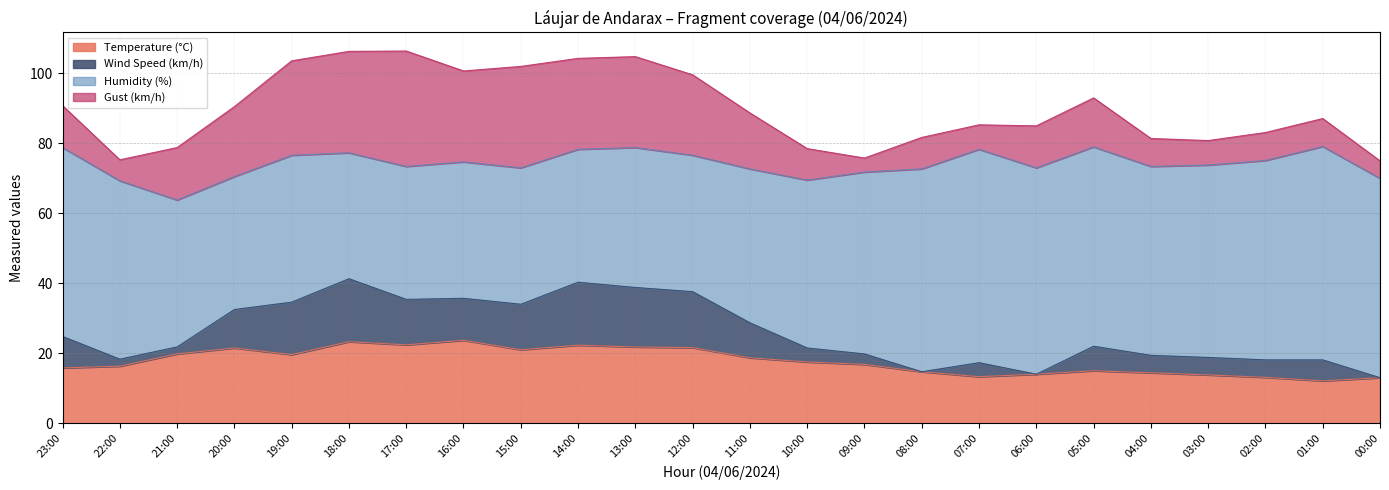

Where is the first local maximum for Wind Speed (km/h)?

18:00